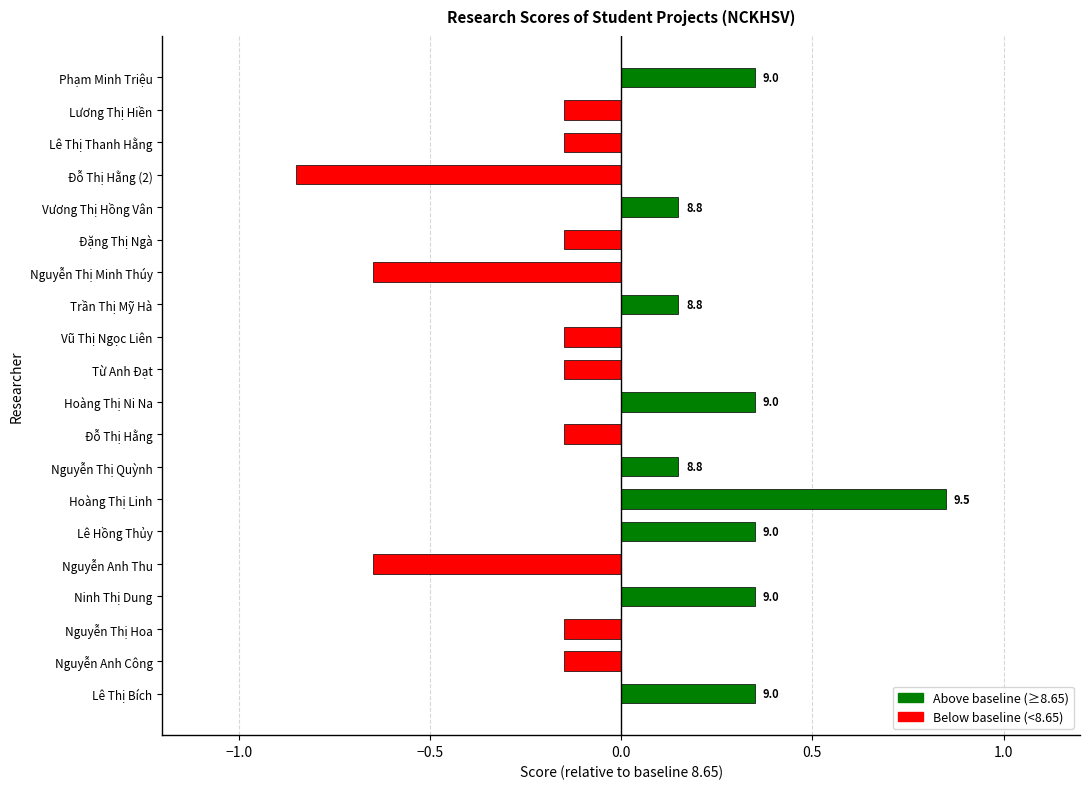

Where does the data first go above 0?

Lê Thị Bích